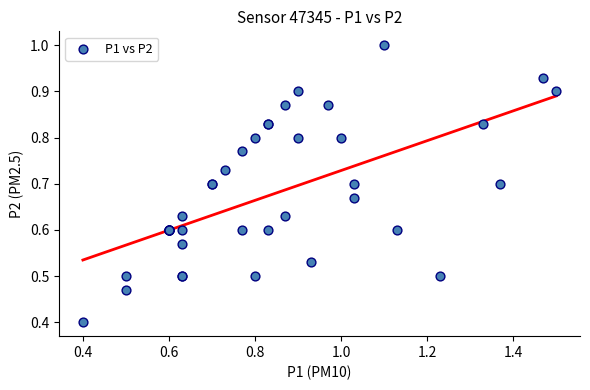

What Y value in the scatter plot is closest to 0?

0.4